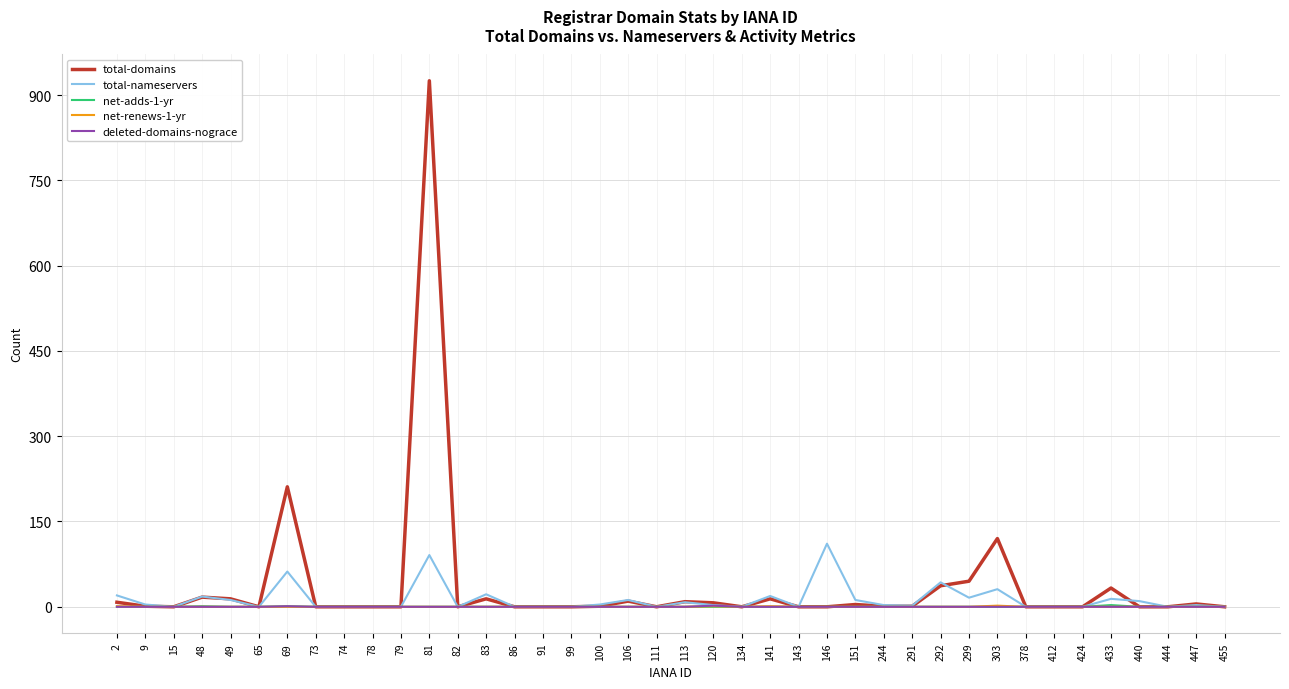

True or false: total-nameservers has a value of 0 at 444.

True